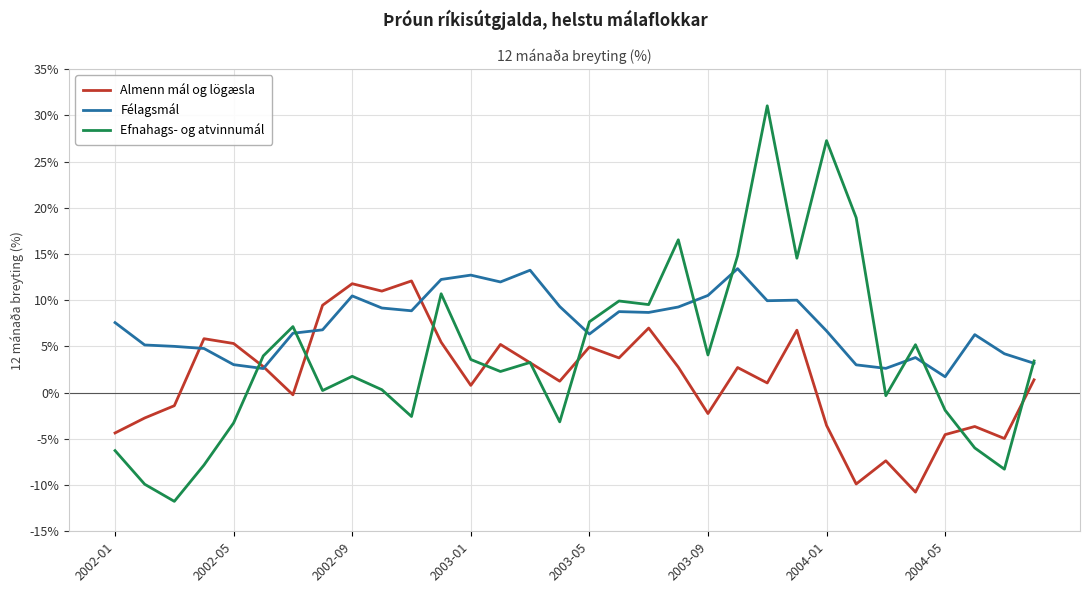

What is the maximum value shown in the chart?

31.0